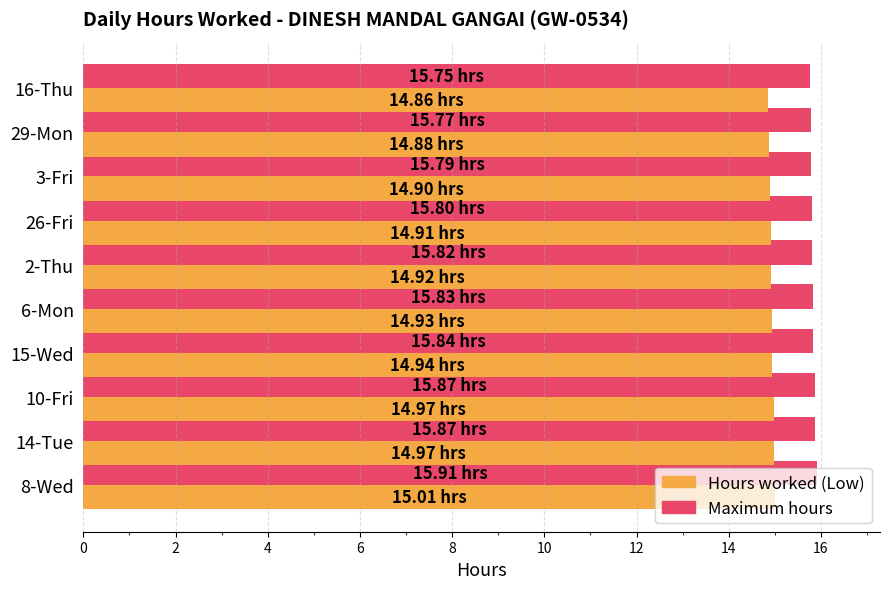

What is the average value of the Maximum hours series?

15.8